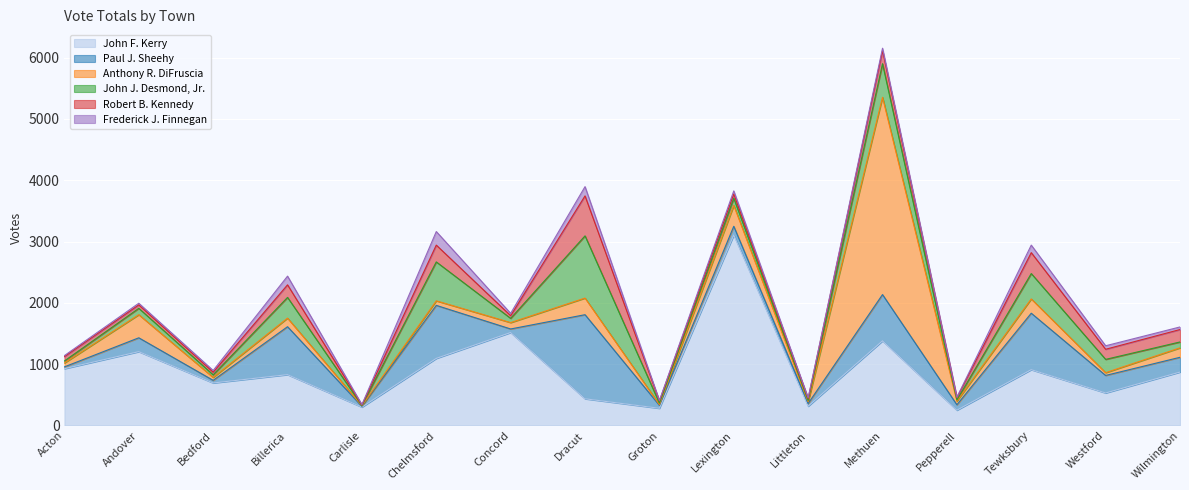

What is the difference between the second highest and second lowest values in the John F. Kerry series?

1236